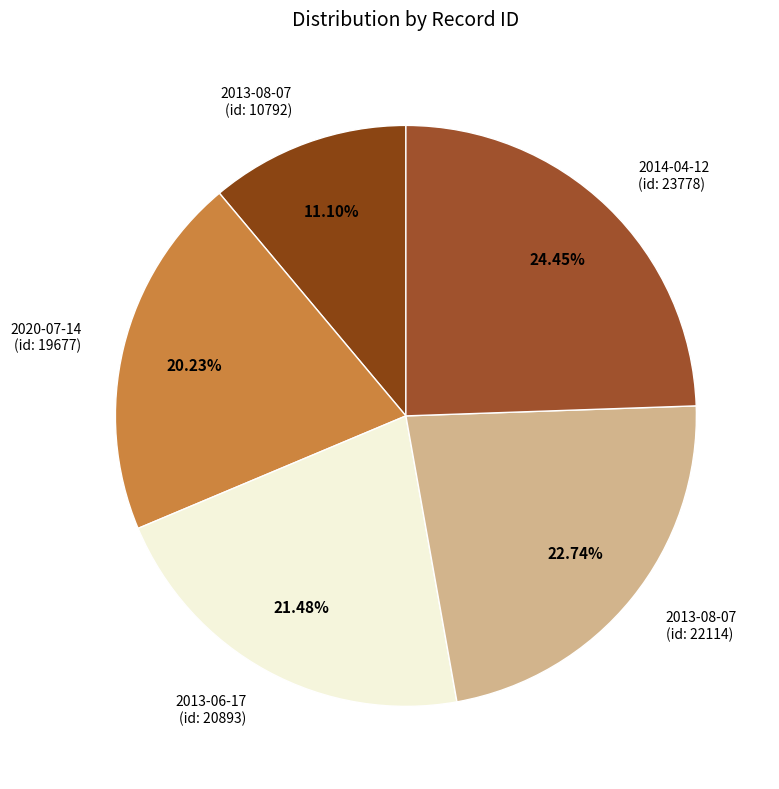

Which has a higher value, 2013-06-17 (id: 20893) or 2013-08-07 (id: 10792)?

2013-06-17 (id: 20893)